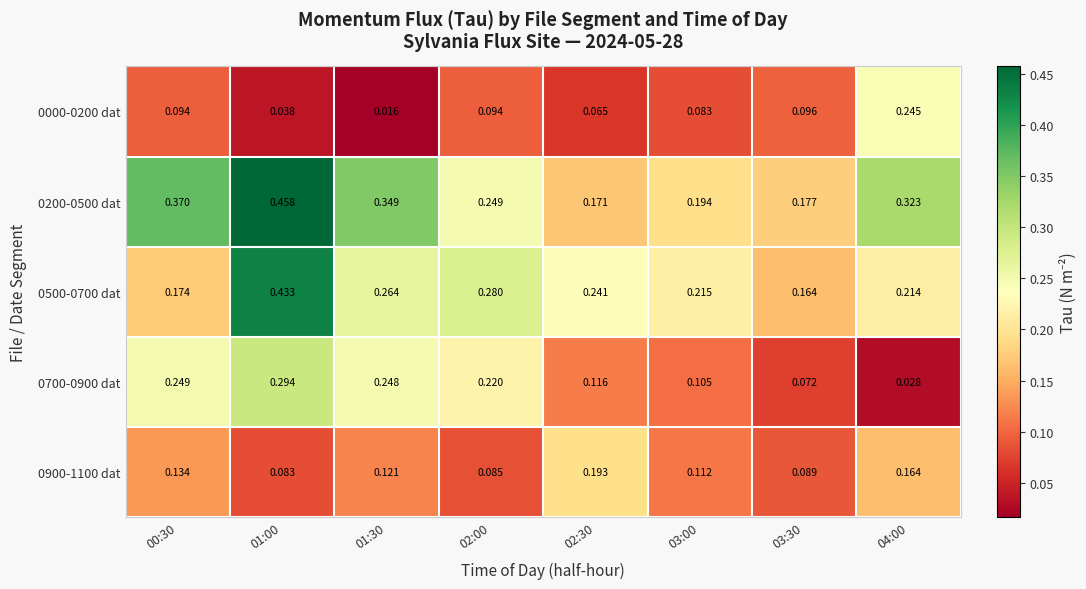

Rank the series by their maximum value, from lowest to highest.

0900-1100 dat, 0000-0200 dat, 0700-0900 dat, 0500-0700 dat, 0200-0500 dat